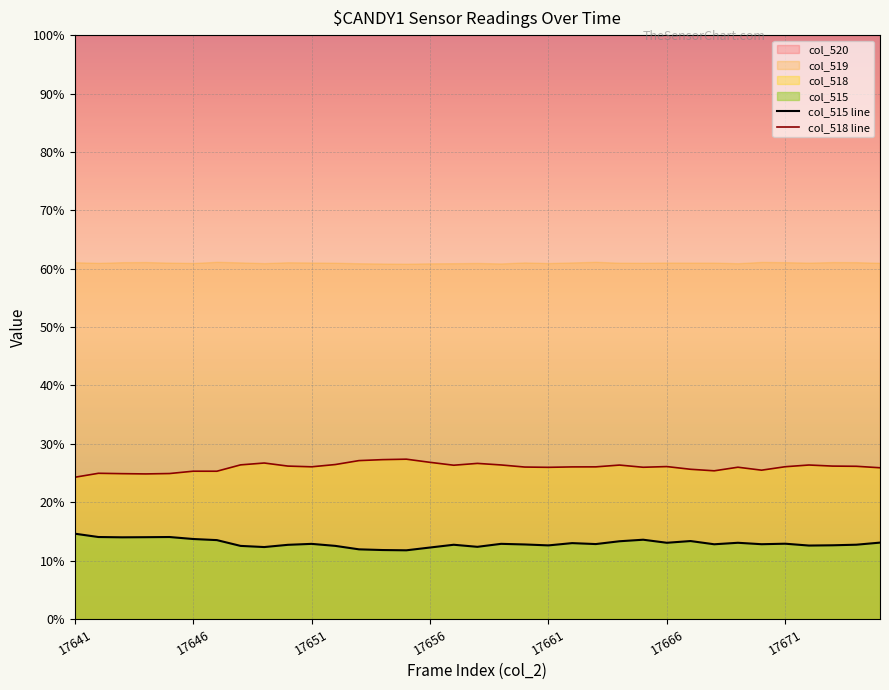

True or false: col_515 line and col_518 line intersect in this chart.

False